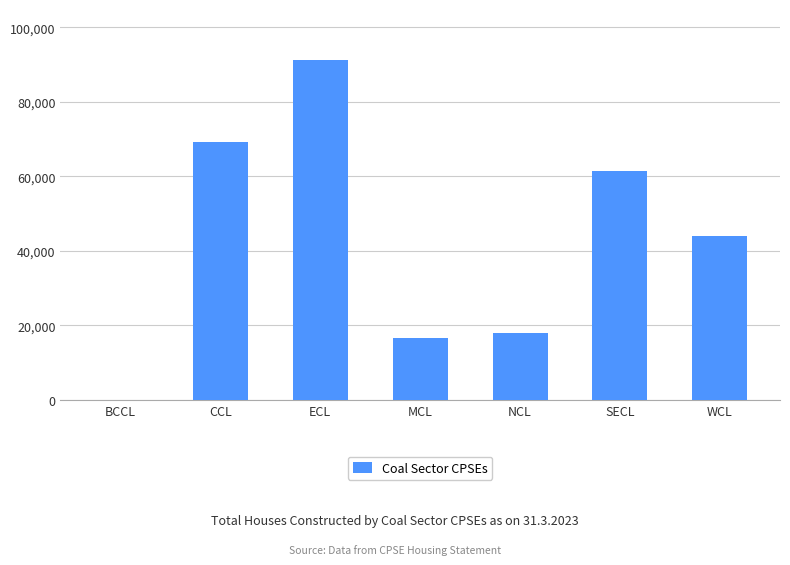

The chart shows a value of 60808 at BCCL. True or false?

False